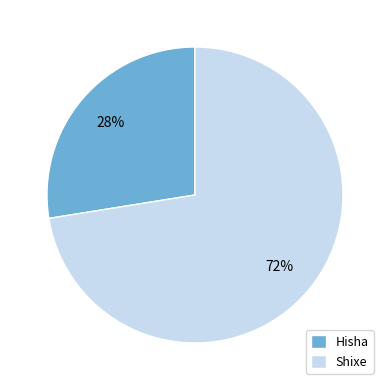

To the nearest percent, what percentage of the pie is Hisha?

28%